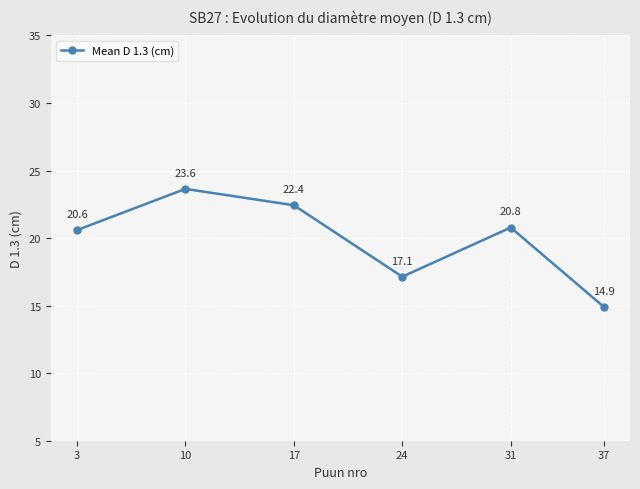

What is the difference between the maximum and minimum values?

8.7